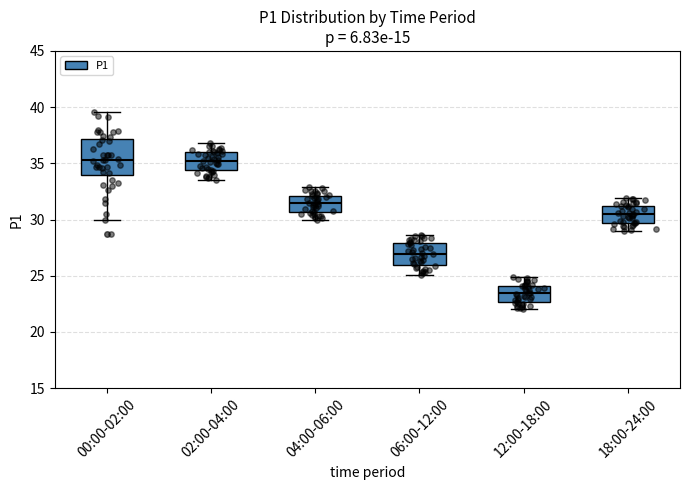

Reading left to right, read every box against the y-axis: the position of its median line, the range the box covers, and the ends of its whiskers. The values are not printed on the chart, so give them approximately, as read against the axis.

00:00-02:00: median 35.5, box 34.0 to 37.0, whiskers 30.0 to 39.5
02:00-04:00: median 35.5, box 34.5 to 36.0, whiskers 33.5 to 37.0
04:00-06:00: median 31.5, box 30.5 to 32.0, whiskers 30.0 to 33.0
06:00-12:00: median 27.0, box 26.0 to 28.0, whiskers 25.0 to 28.5
12:00-18:00: median 23.5, box 22.5 to 24.0, whiskers 22.0 to 25.0
18:00-24:00: median 30.5, box 29.5 to 31.0, whiskers 29.0 to 32.0